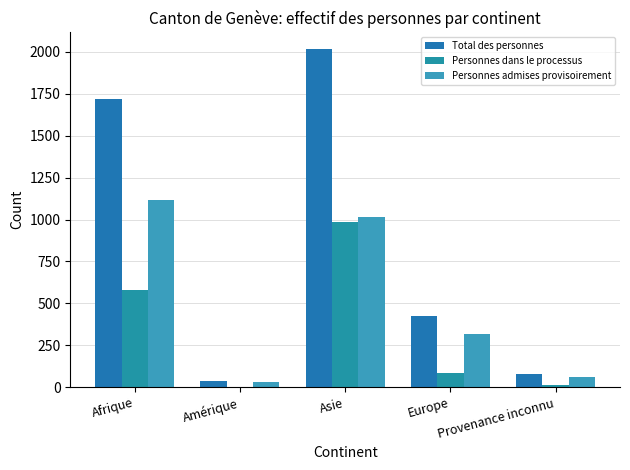

What is the label of the 2nd bar from the right?

Europe